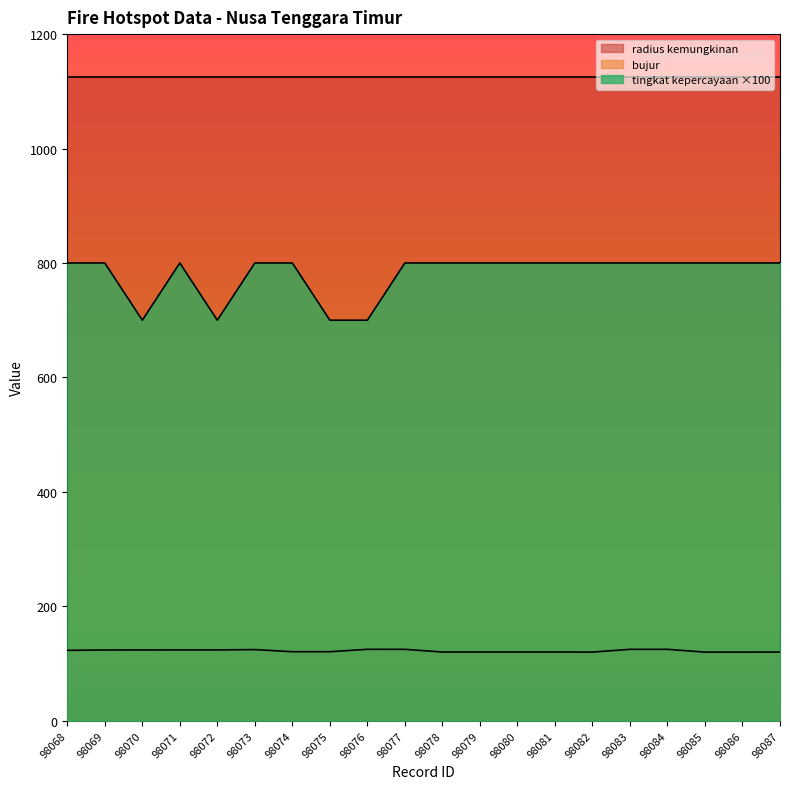

The tingkat kepercayaan series shows 800.0 at 98068. True or false?

True